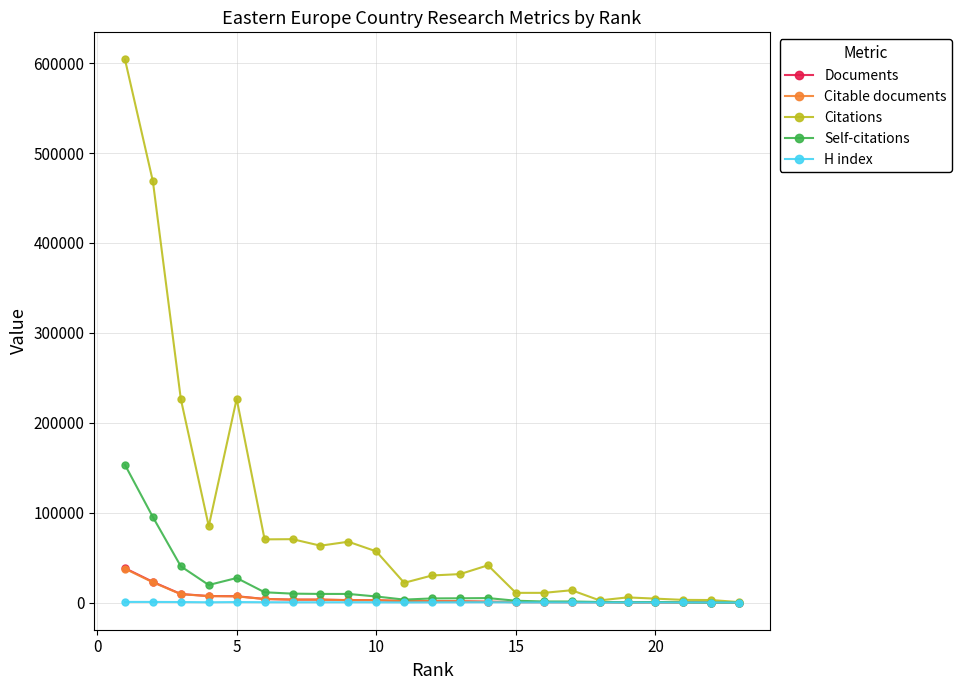

What is the value of the Citable documents point at the 15th from the left?

543